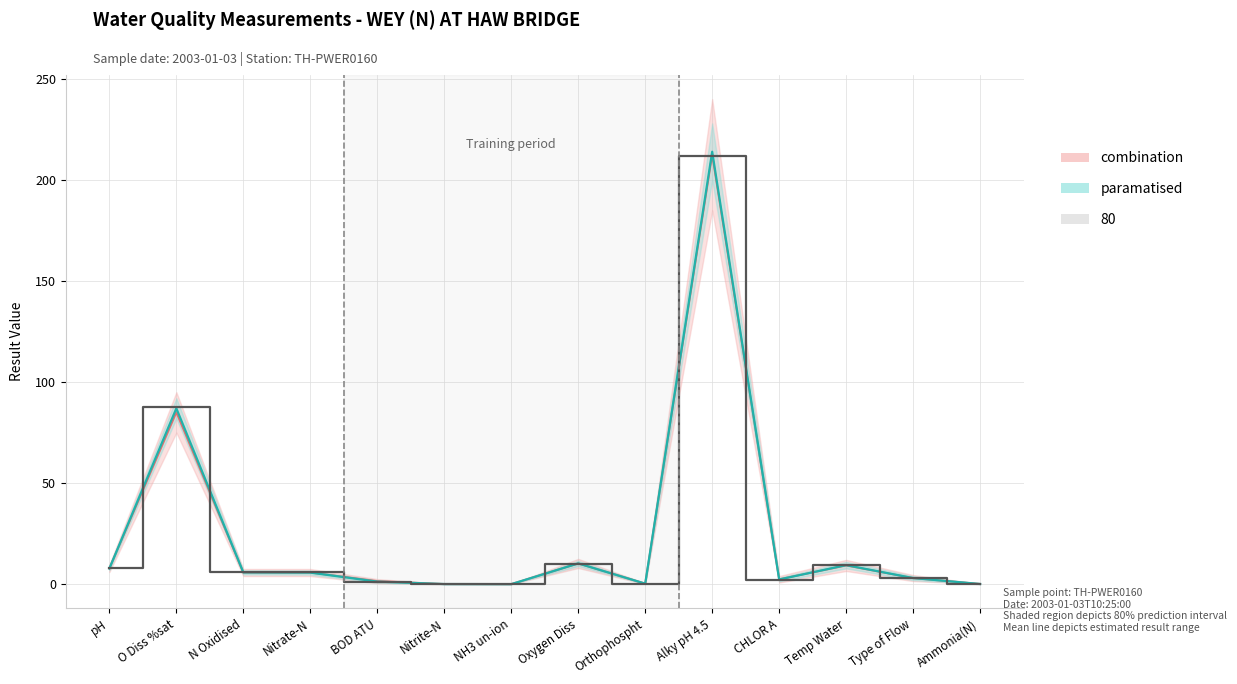

Does the chart have visible grid lines?

Yes